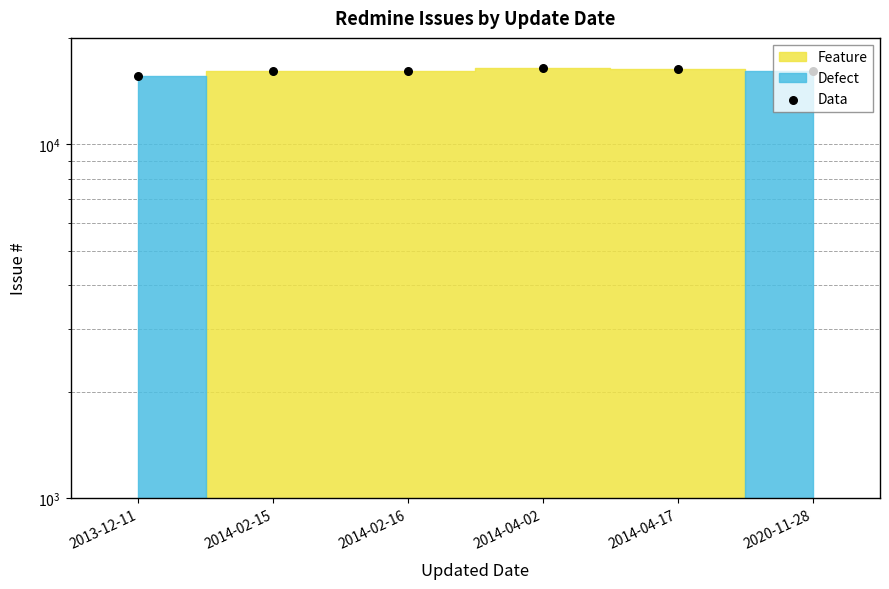

What is the change in value from 2014-02-16 to 2020-11-28?

+69